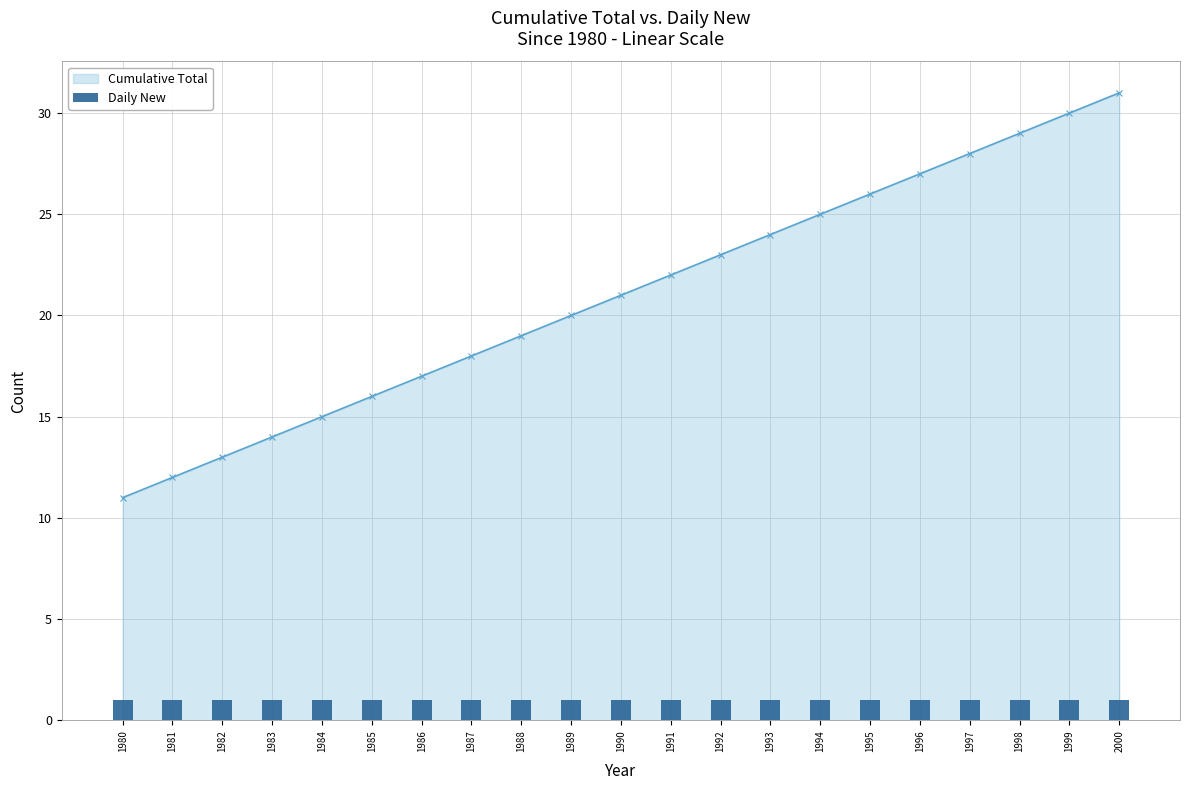

Which category has the highest value across all series?

2000